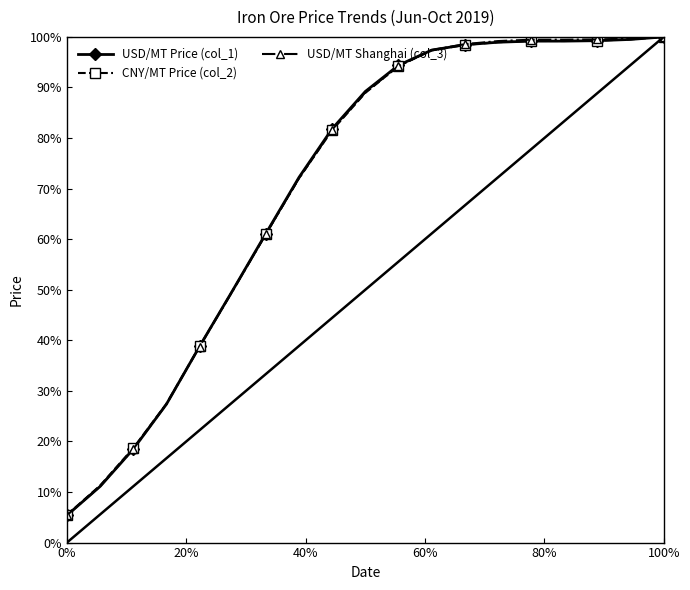

What are all the series names shown in the legend?

USD/MT Price (col_1), CNY/MT Price (col_2), USD/MT Shanghai (col_3)